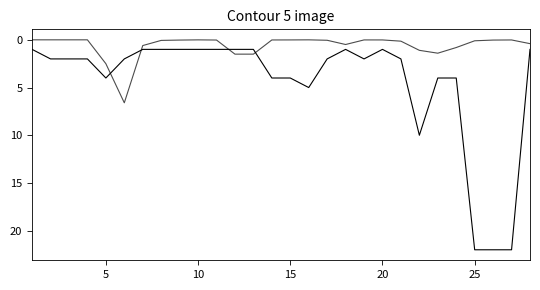

Count the number of data series in this chart.

2